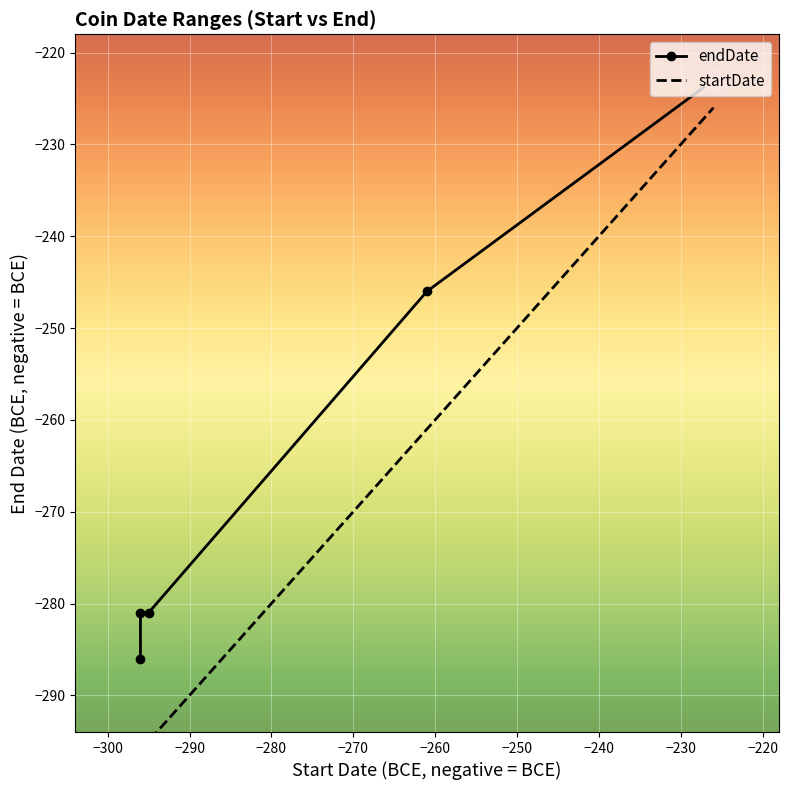

True or false: startDate and endDate intersect in this chart.

False